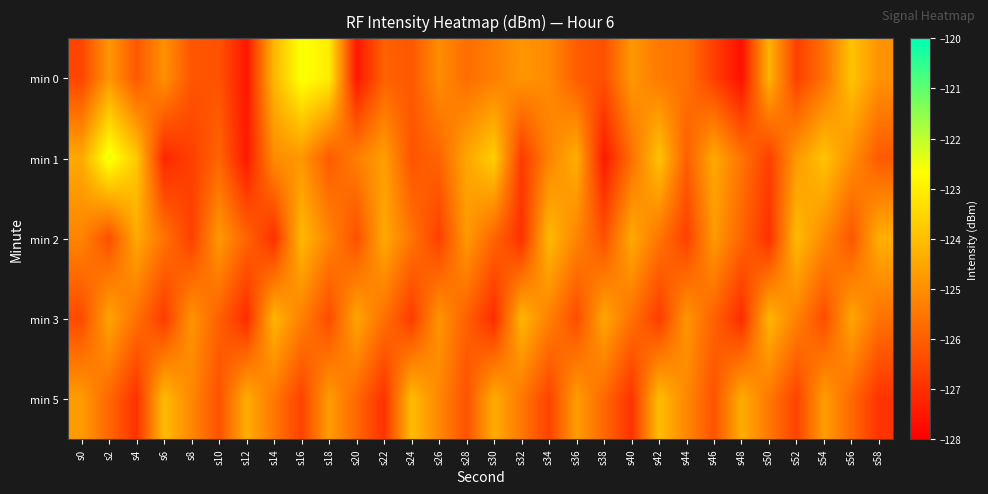

Which series has the widest spread of values?

min 0